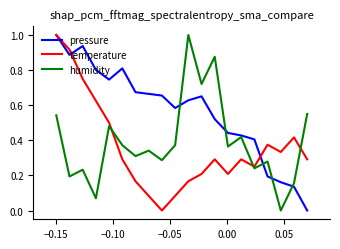

Which series has the largest total across all categories?

pressure